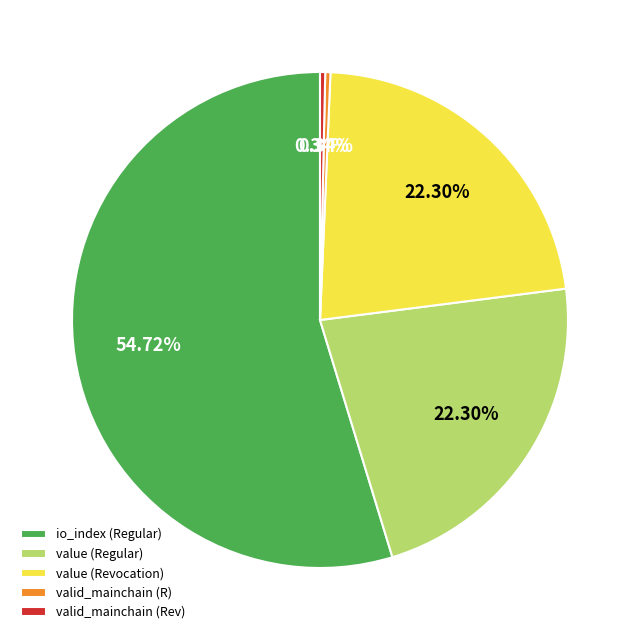

Which category has the biggest portion of the pie?

io_index (Regular)